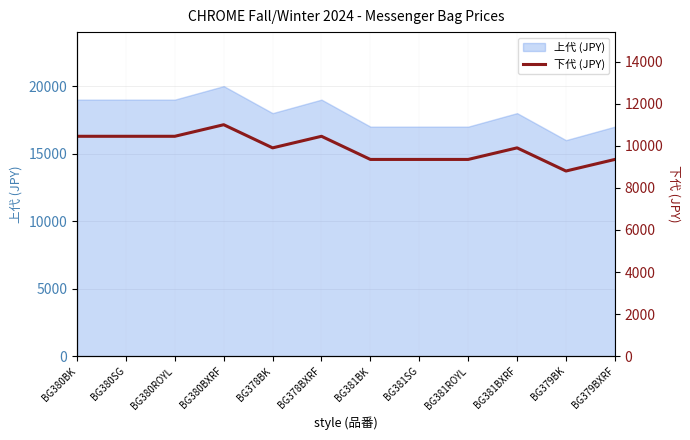

Which label corresponds to the largest value in the chart?

BG380BXRF